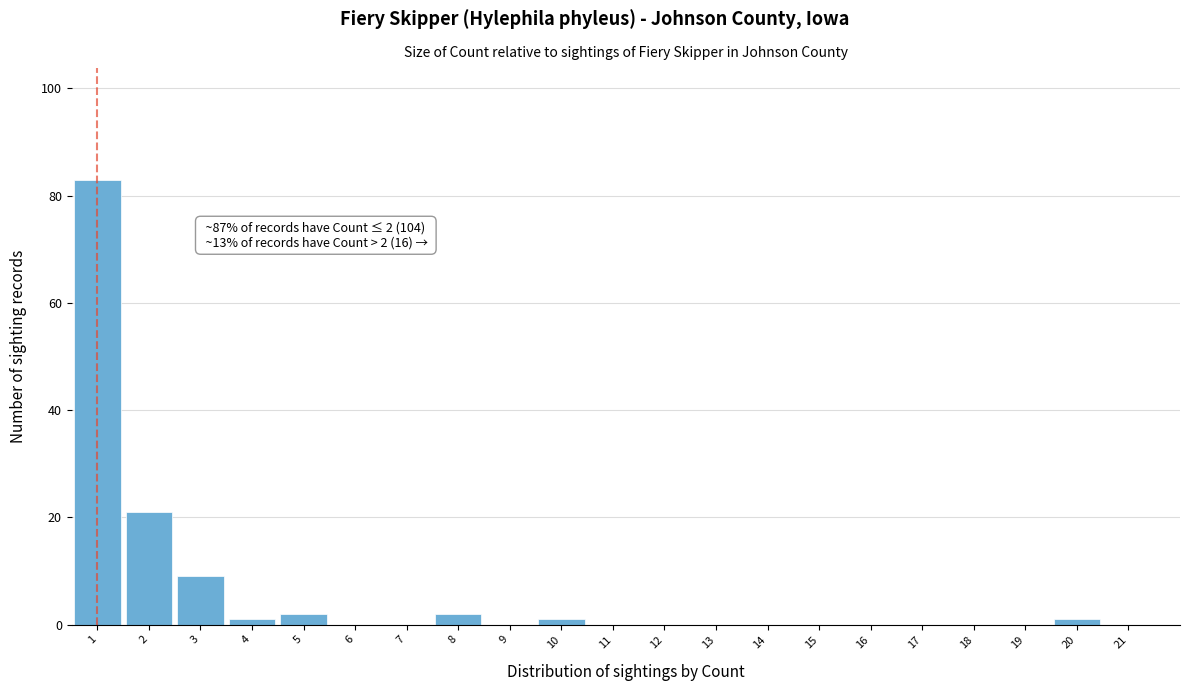

Reading left to right, list all the values displayed in this chart.

1=83	2=21	3=9	4=1	5=2	6=0	7=0	8=2	9=0	10=1	11=0	12=0	13=0	14=0	15=0	16=0	17=0	18=0	19=0	20=1	21=0